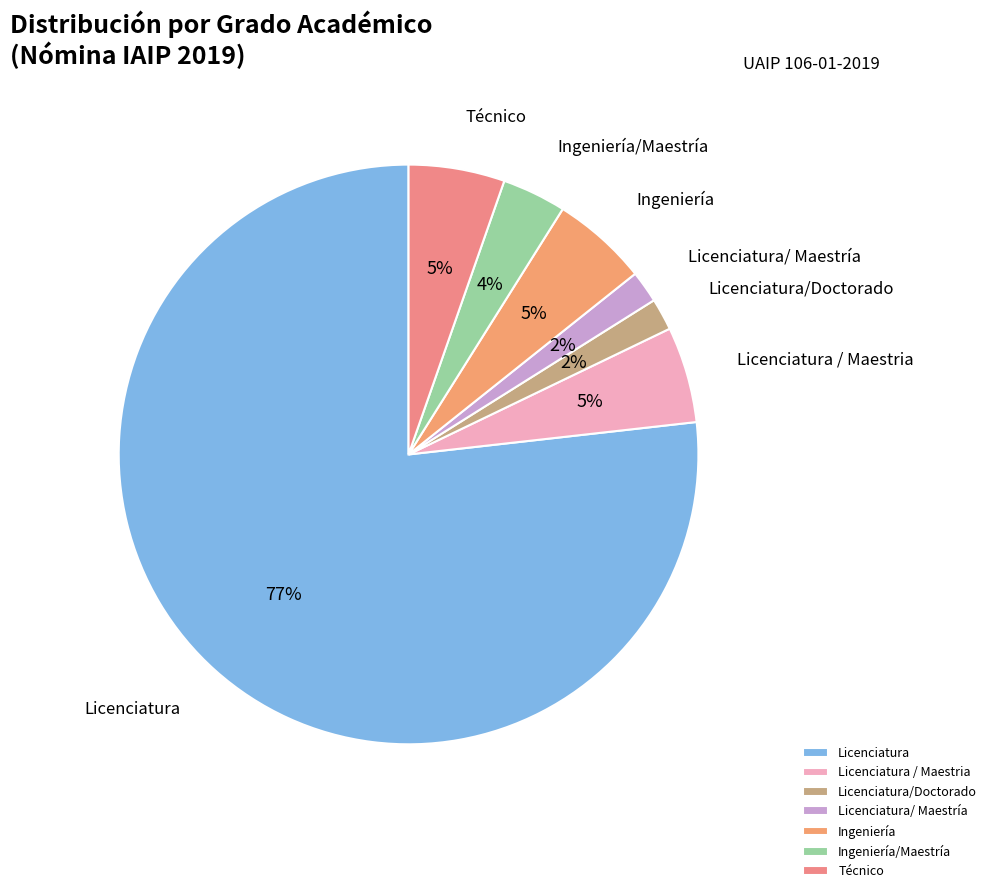

Which category has the biggest portion of the pie?

Licenciatura